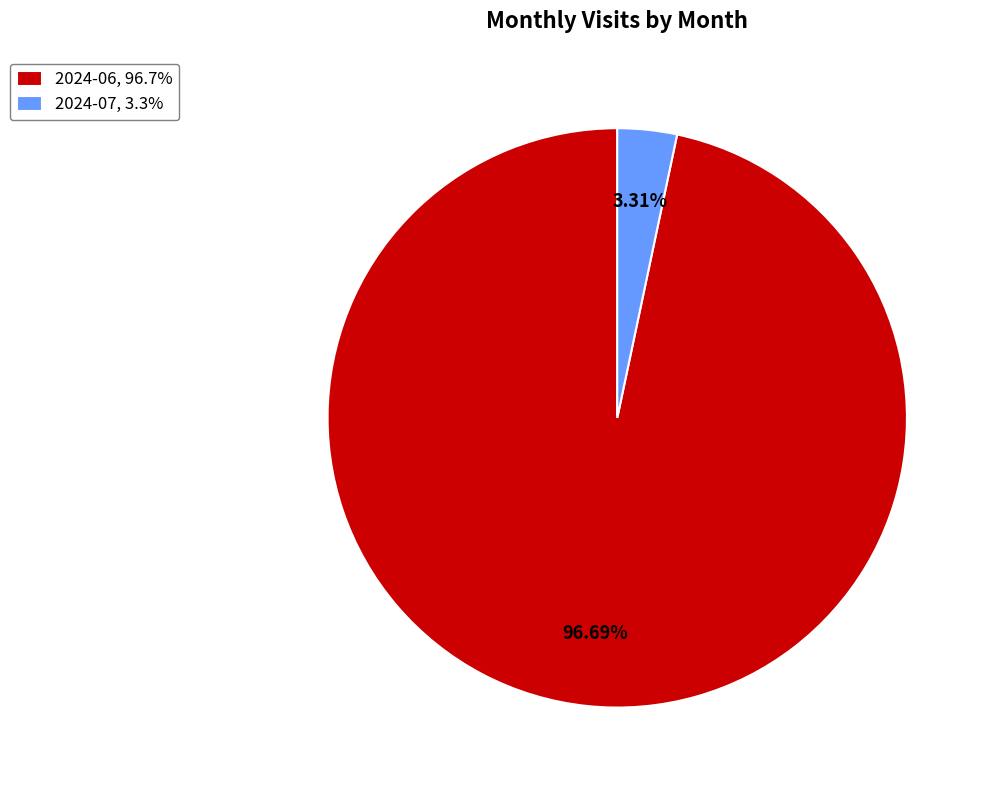

What portion of the pie excludes 2024-07?

96.7%